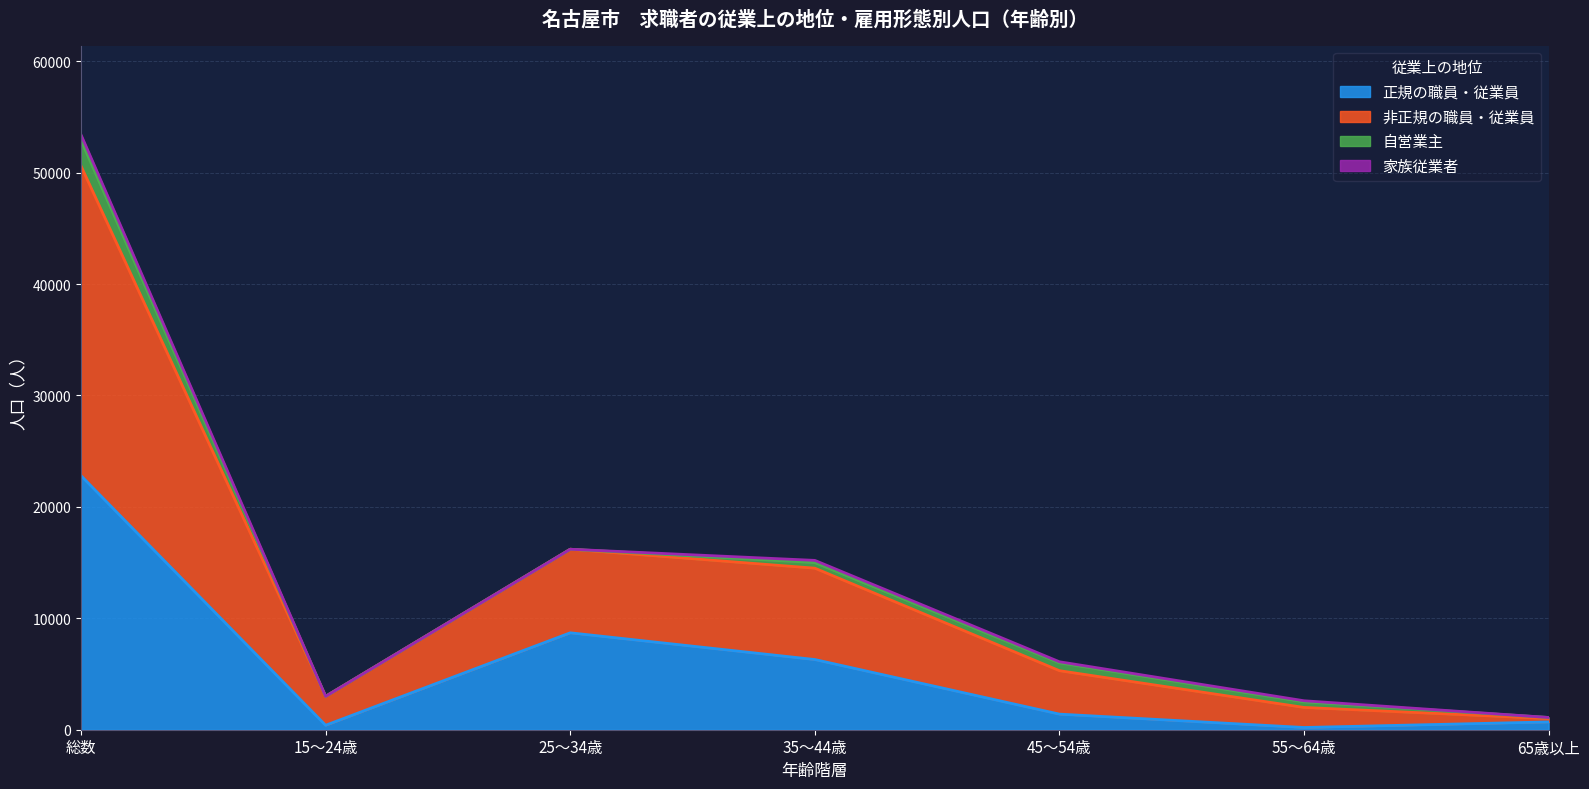

Between 総数 and 25～34歳, which series saw the biggest shift?

非正規の職員・従業員